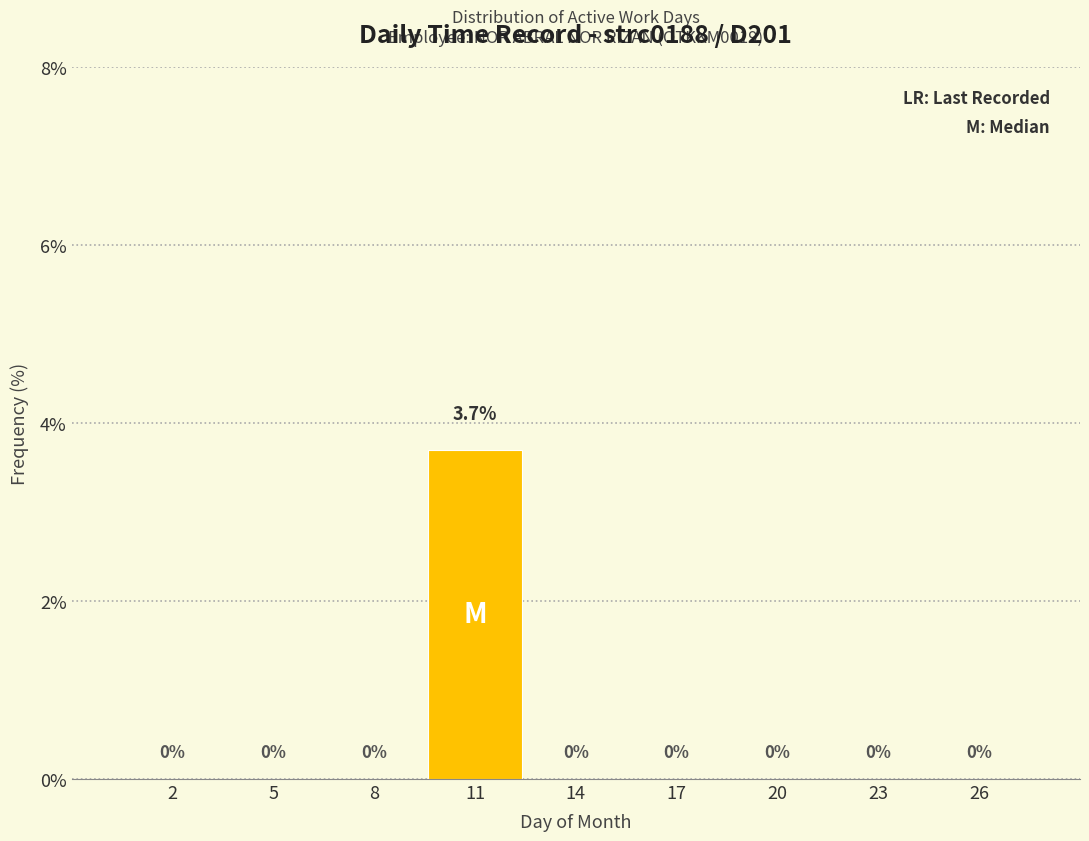

Reading left to right, list all the values displayed in this chart.

2=0.0	5=0.0	8=0.0	11=3.7	14=0.0	17=0.0	20=0.0	23=0.0	26=0.0